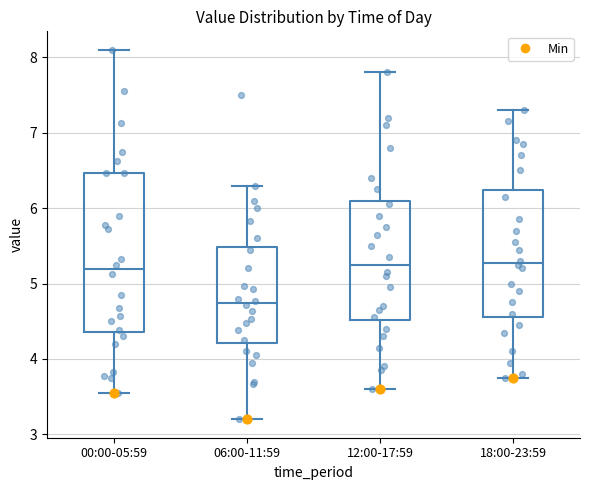

Which box is the tallest, from its lower edge to its upper edge?

00:00-05:59